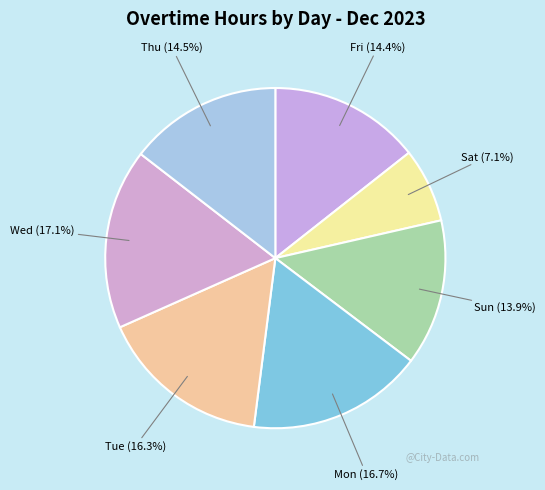

How many slices are in this pie chart?

7